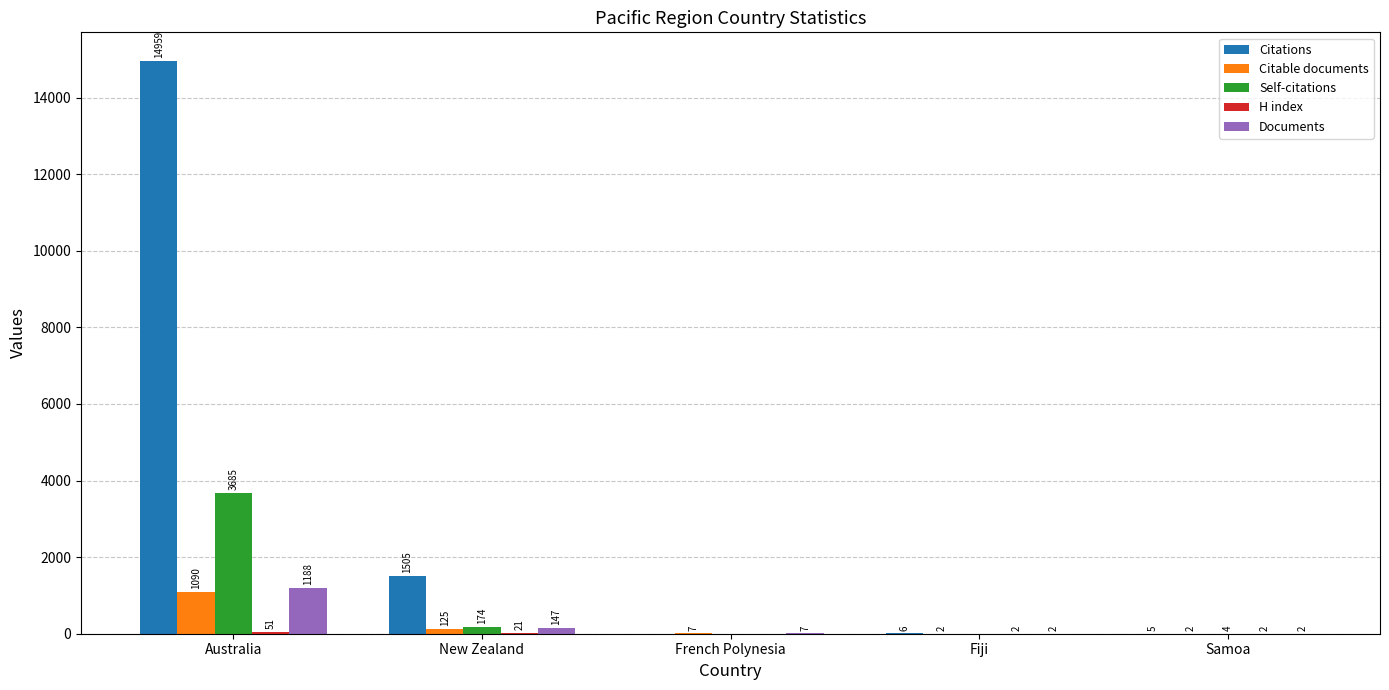

At which category is the sum across all series the highest?

Australia